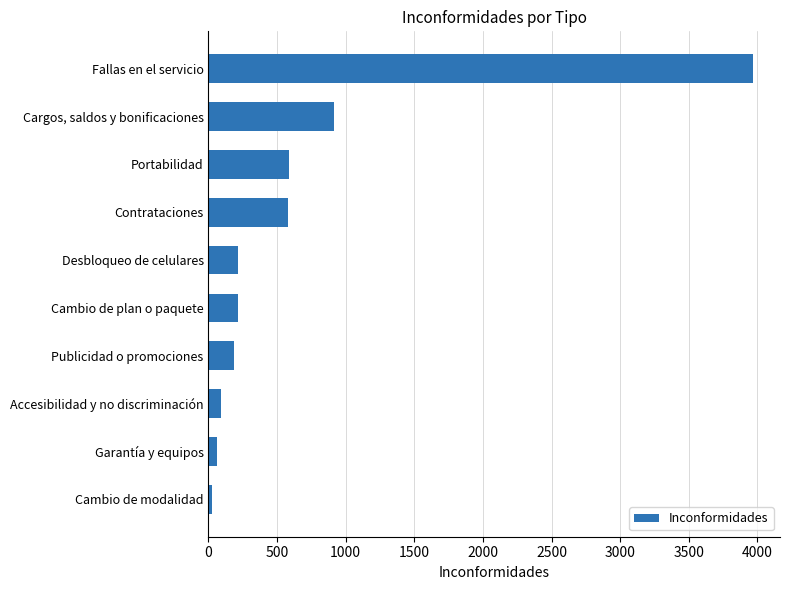

What is the sum of all values?

6832